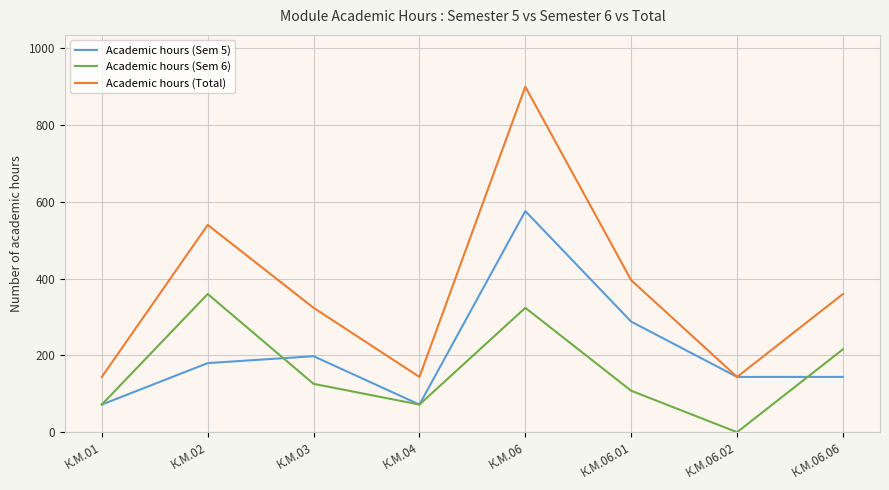

The value of Academic hours (Sem 5) at К.М.04 is 72. True or false?

True